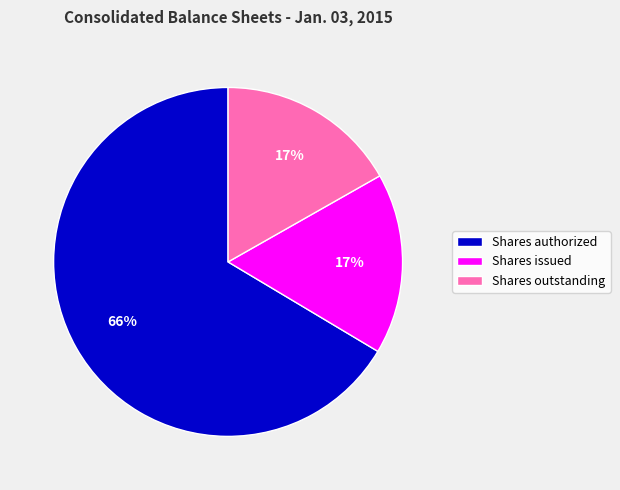

The Shares authorized slice represents 66% of the pie. True or false?

True